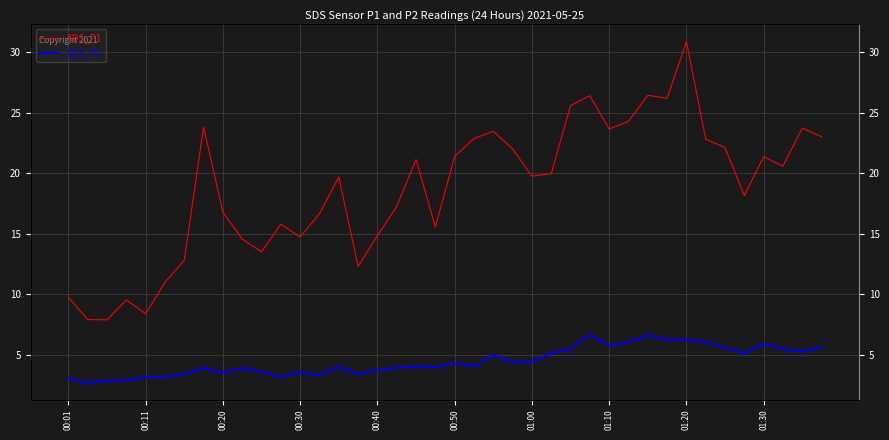

What is the approximate value of SDS_P1 at 17?

17.3